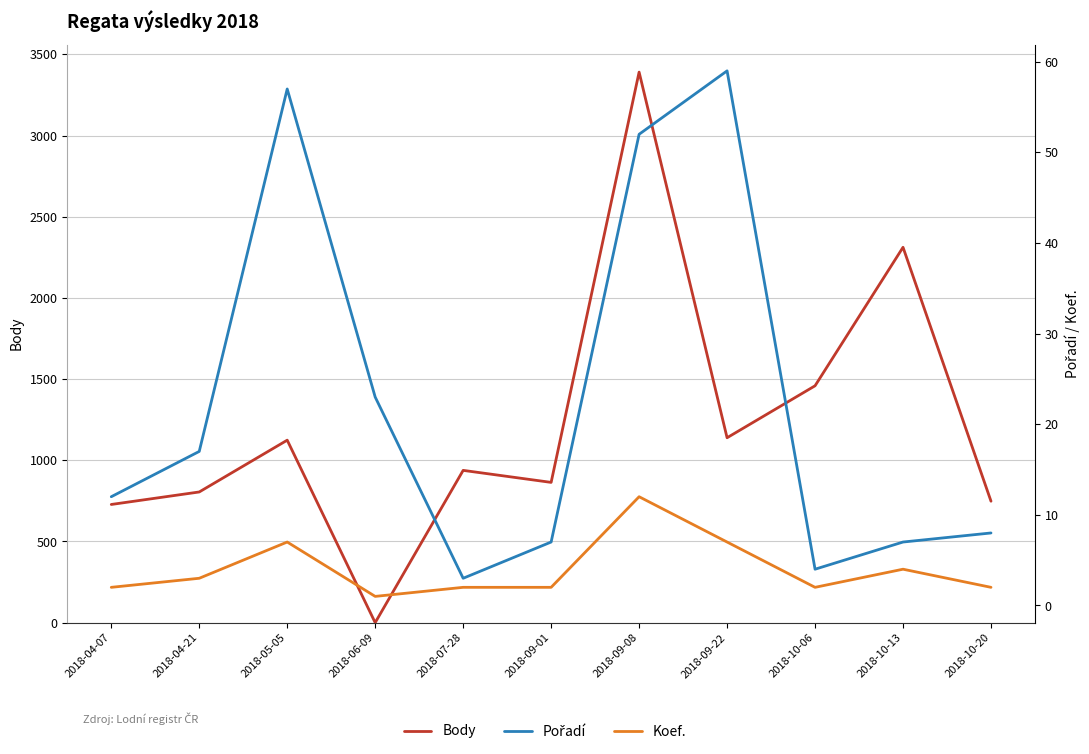

Which series changed the most between 2018-07-28 and 2018-10-06?

Body